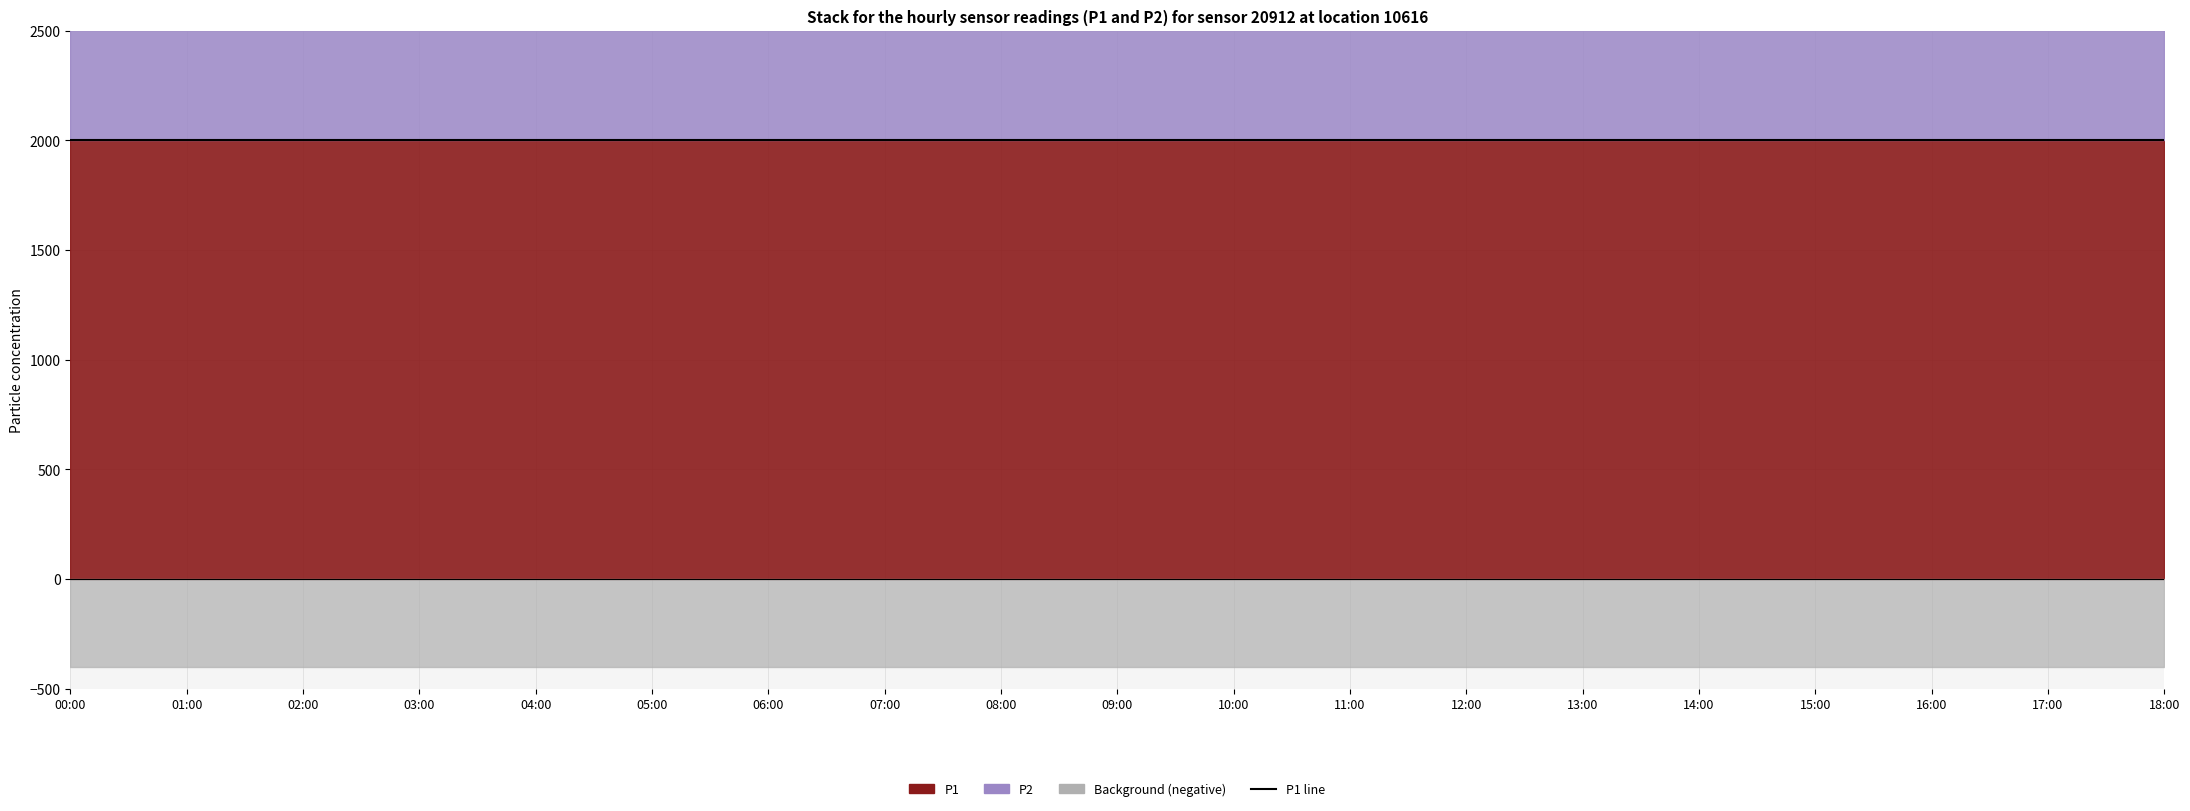

Which series has the largest total across all categories?

P1